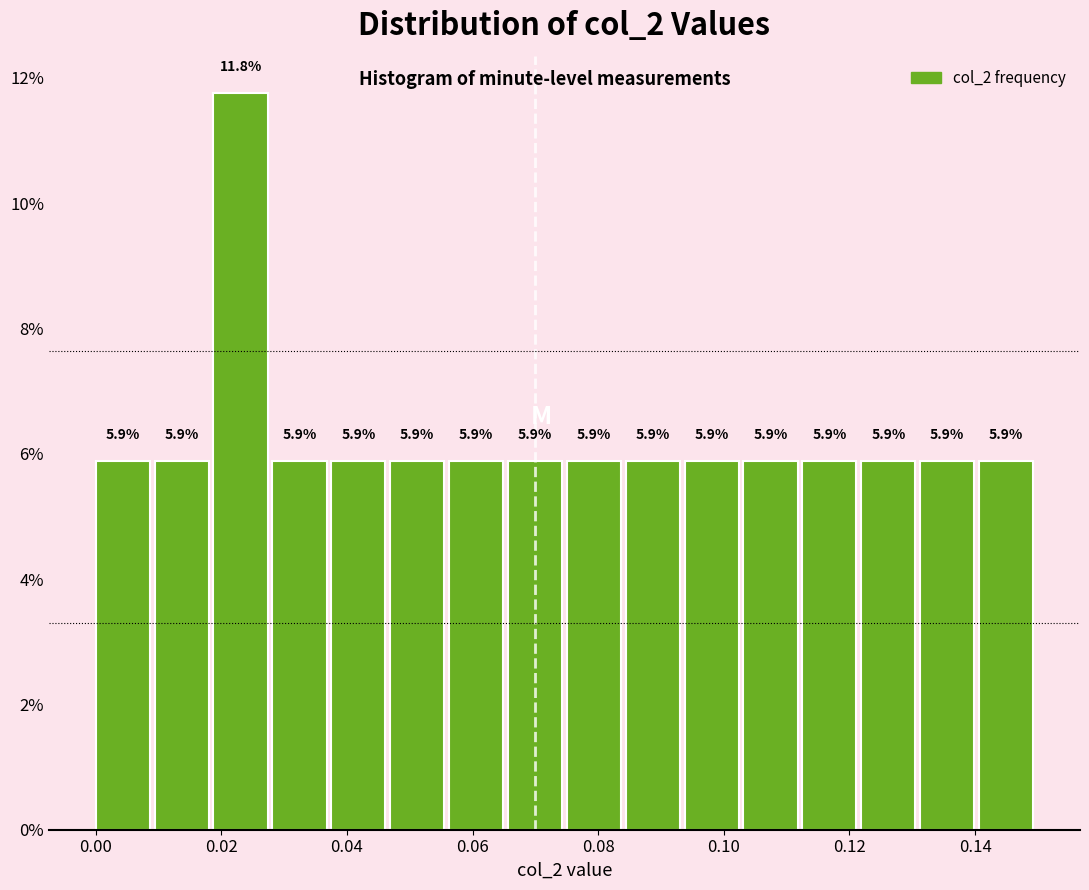

Reading left to right, list every bar in this chart as the range it spans on the x-axis followed by its height. The bar edges are not printed on the chart, so give them approximately, as read against the axis.

0.000 to 0.010: 5.9
0.010 to 0.018: 5.9
0.018 to 0.028: 11.8
0.028 to 0.038: 5.9
0.038 to 0.046: 5.9
0.046 to 0.056: 5.9
0.056 to 0.066: 5.9
0.066 to 0.076: 5.9
0.076 to 0.084: 5.9
0.084 to 0.094: 5.9
0.094 to 0.104: 5.9
0.104 to 0.112: 5.9
0.112 to 0.122: 5.9
0.122 to 0.132: 5.9
0.132 to 0.140: 5.9
0.140 to 0.150: 5.9